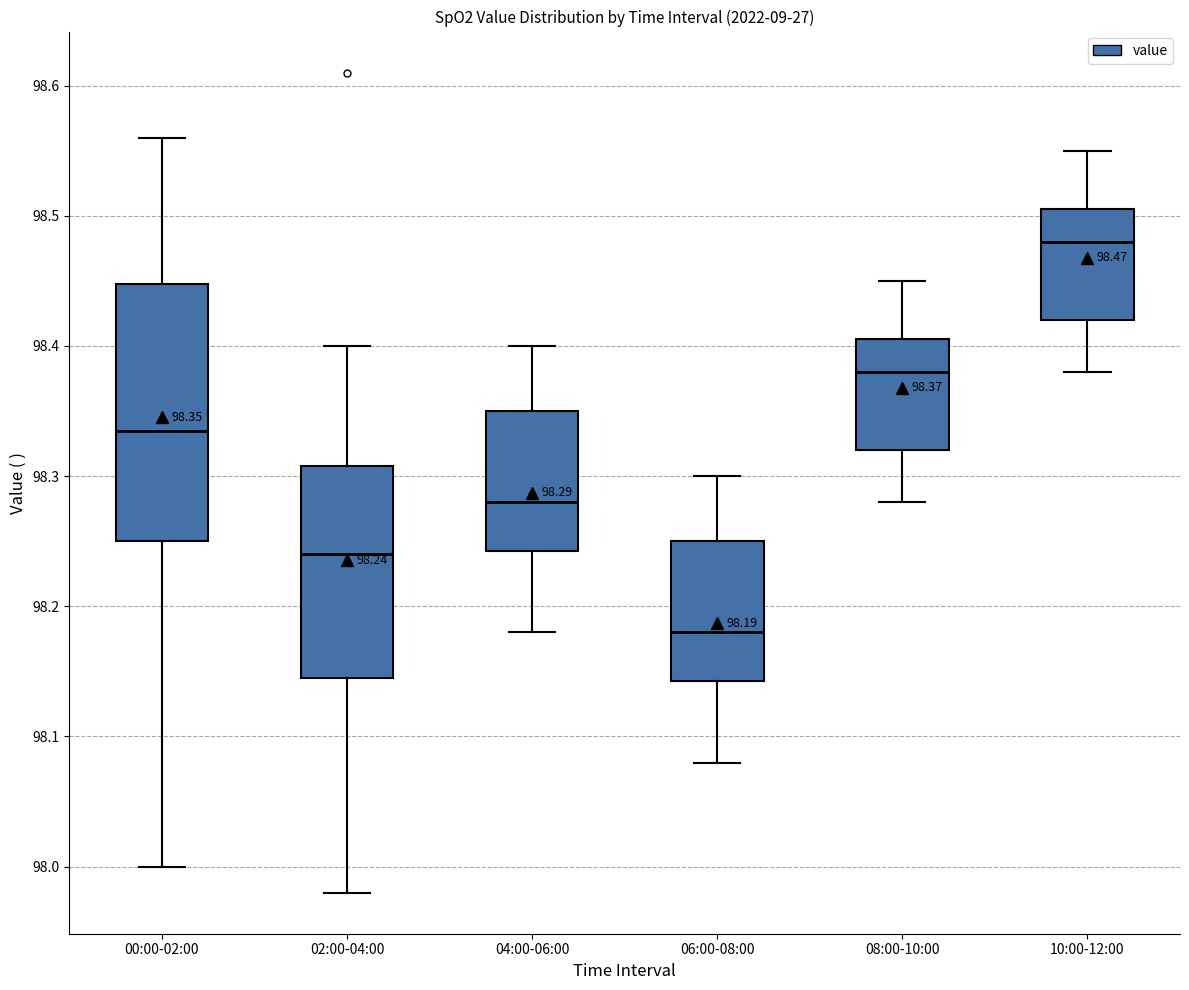

Comparing the boxes themselves (not the whiskers), which one is the tallest?

00:00-02:00